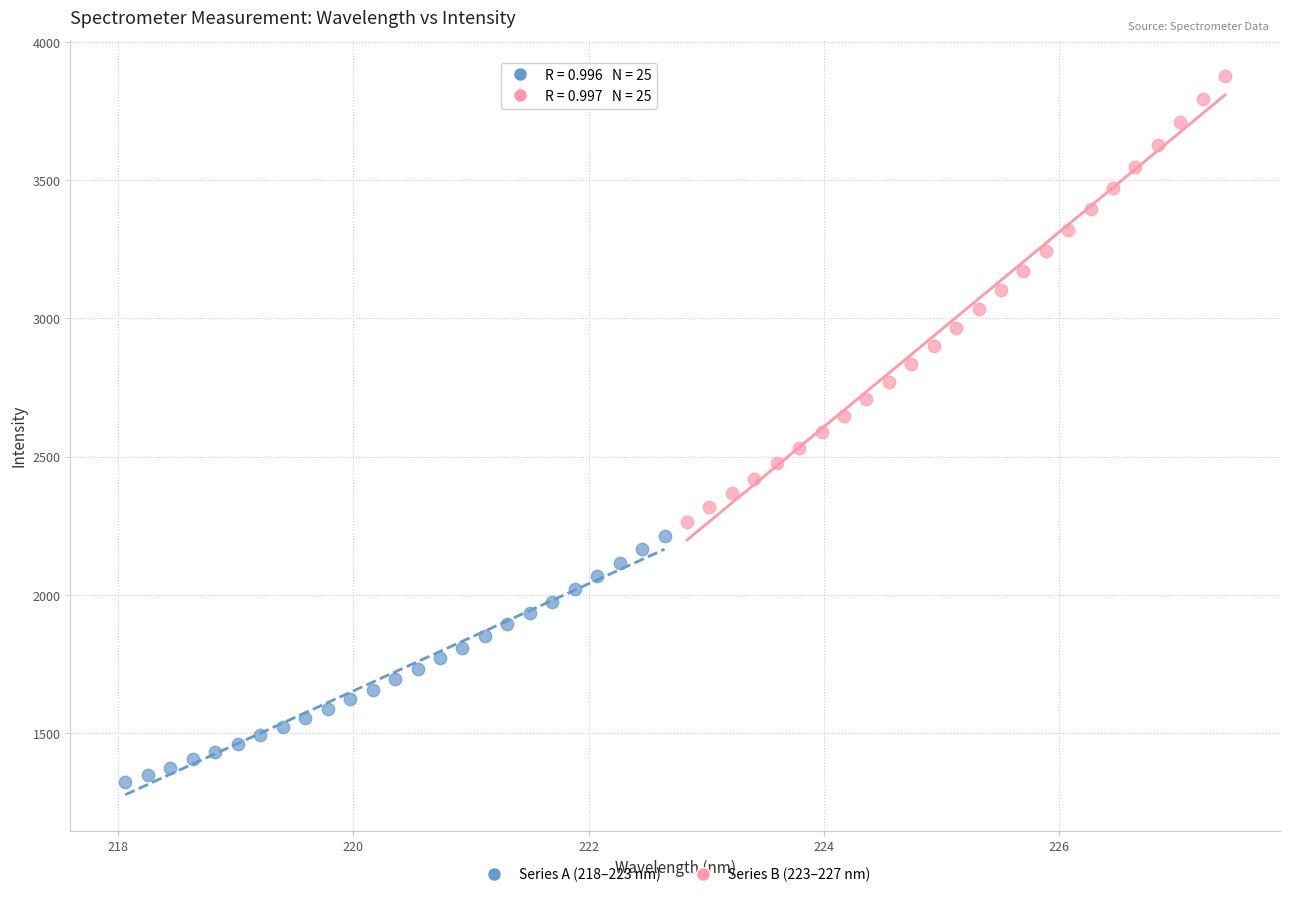

What are all the series names shown in the legend?

Series A (218–223 nm), Series B (223–227 nm)